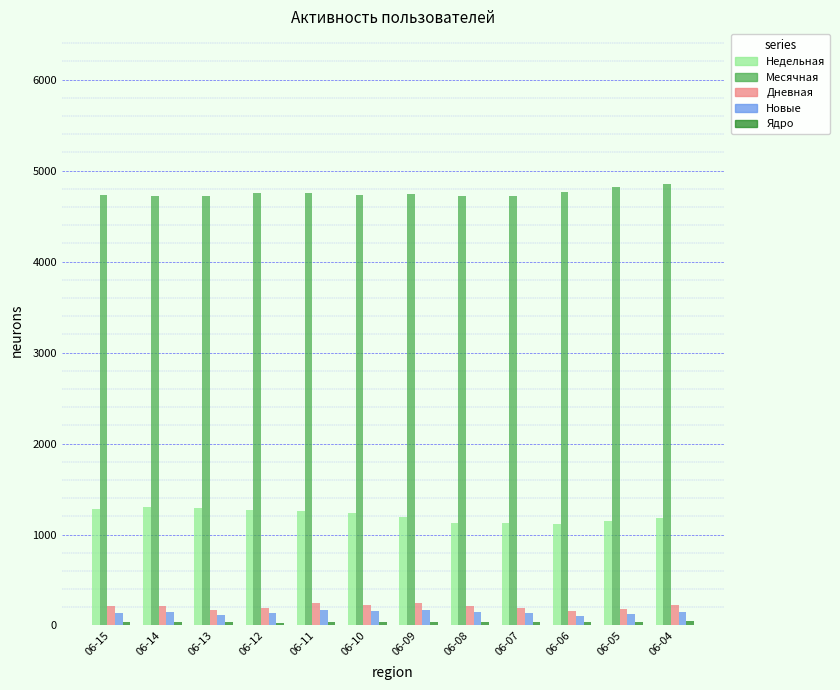

What is the highest value of the Новые series?

175